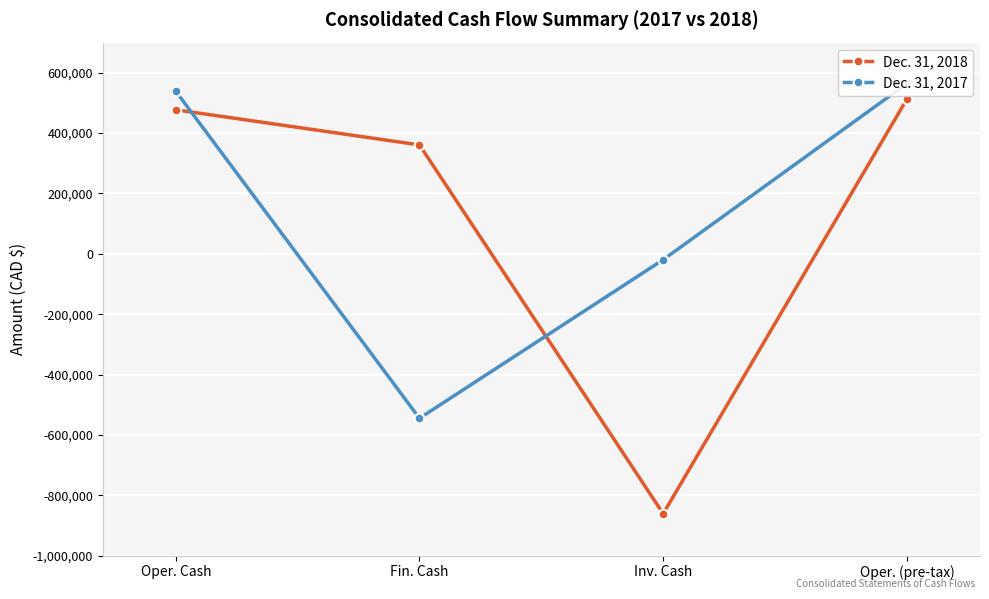

How many intersections are there between Dec. 31, 2018 and Dec. 31, 2017?

2